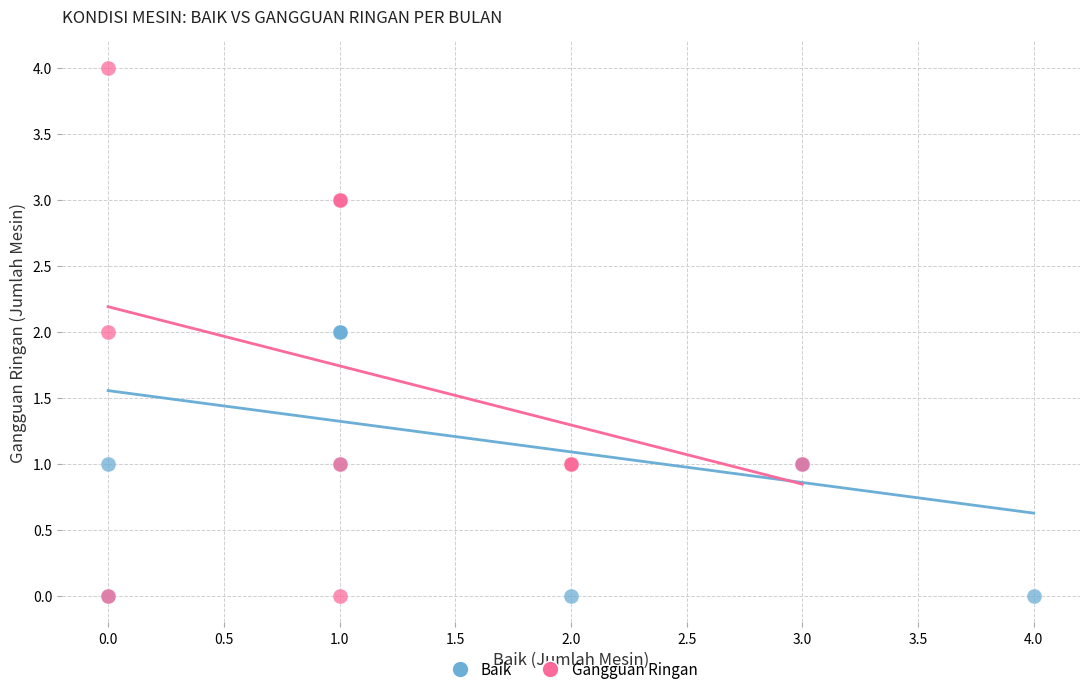

Which series reaches the maximum Y coordinate?

Gangguan Ringan